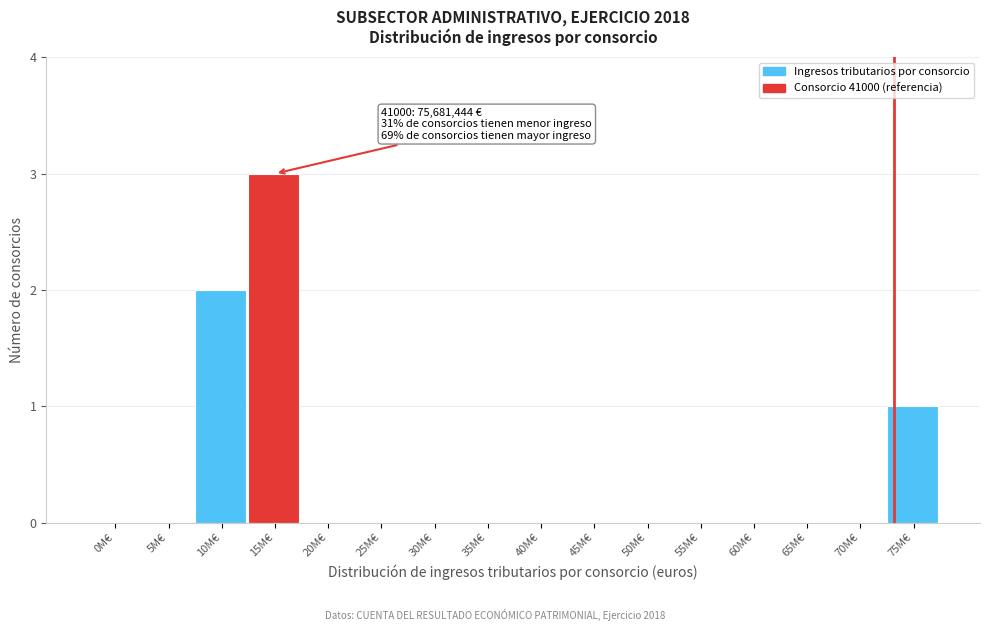

Reading left to right, list all the values displayed in this chart.

0M€=0	5M€=0	10M€=2	15M€=3	20M€=0	25M€=0	30M€=0	35M€=0	40M€=0	45M€=0	50M€=0	55M€=0	60M€=0	65M€=0	70M€=0	75M€=1